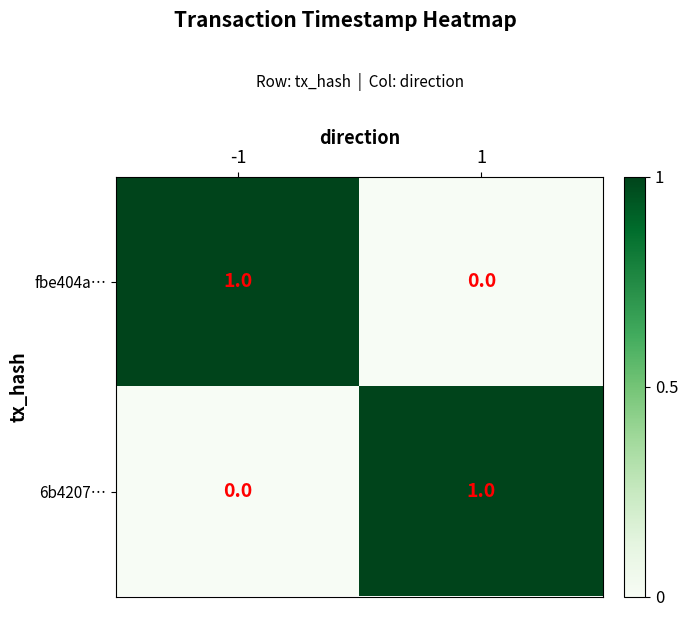

The value of fbe404a… at 1 is 0. True or false?

True